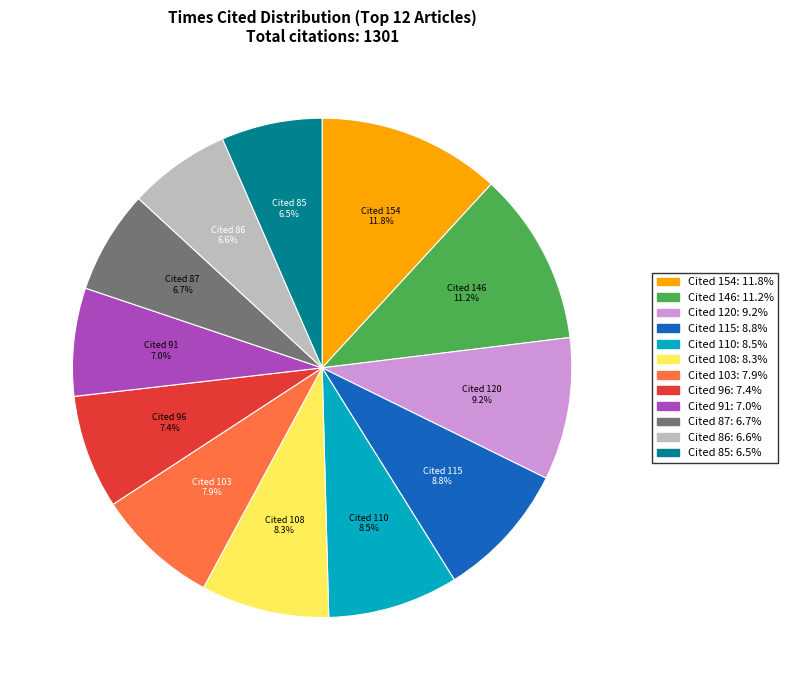

Does any single category account for the majority?

No